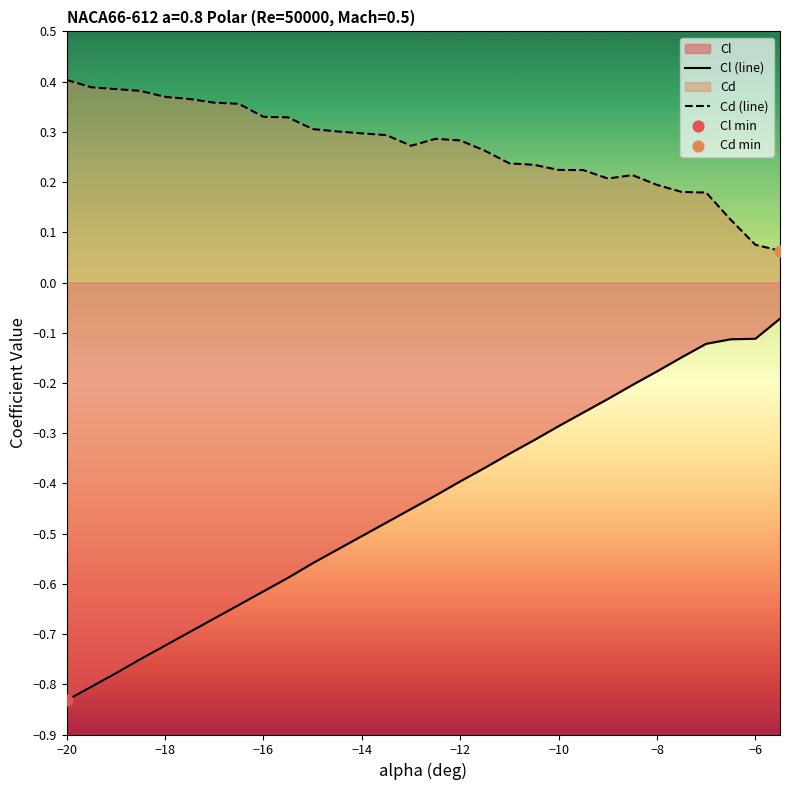

At how many categories does at least one series exceed 0?

30